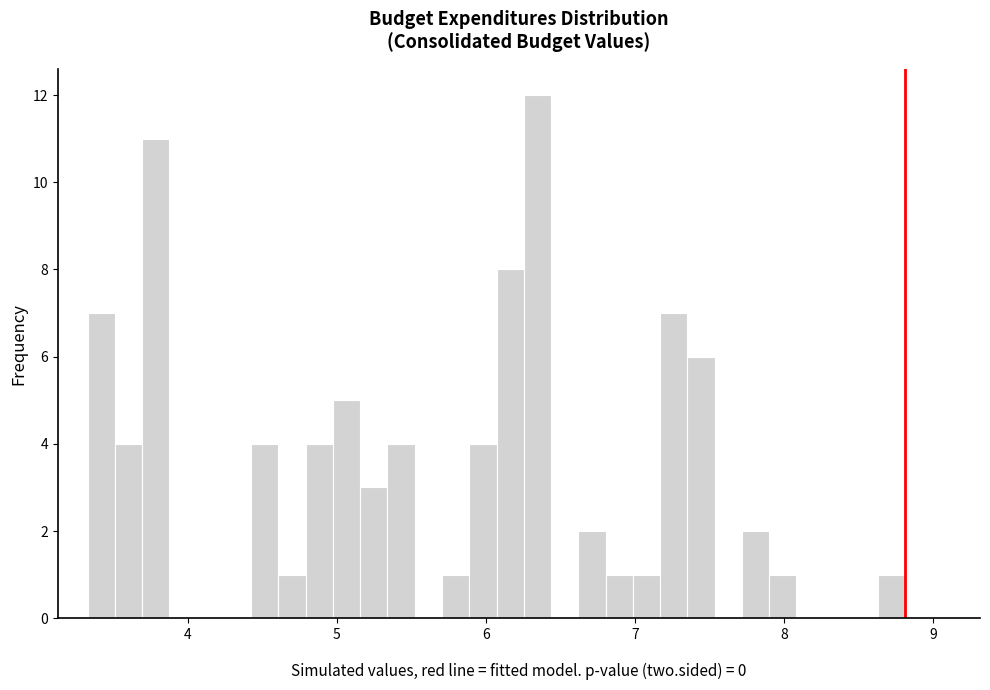

Around what value on the x-axis is the tallest bar? Give the approximate position of its centre, as read against the axis.

6.3